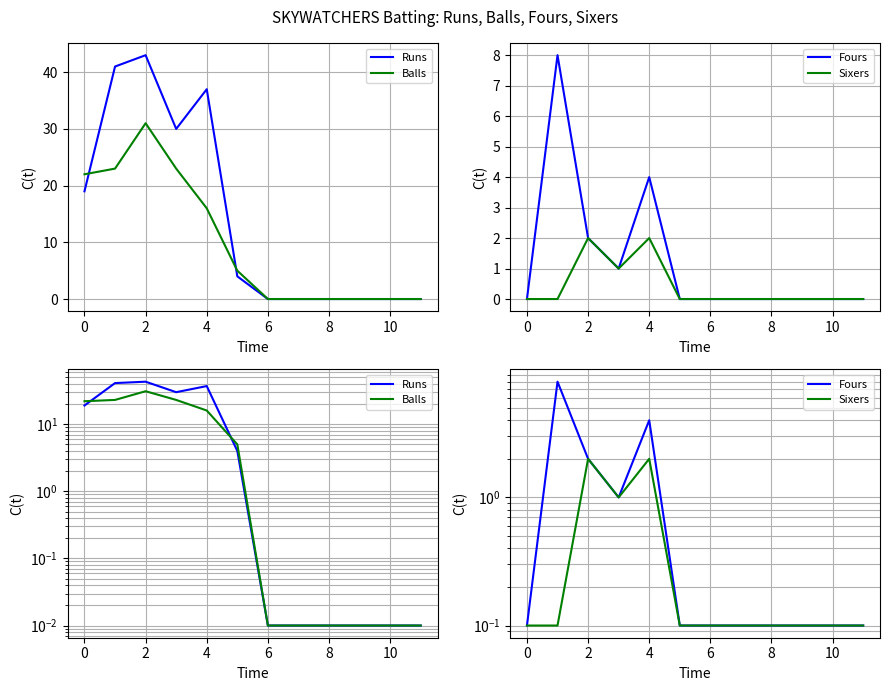

Rank the series at 2 from highest to lowest value.

Runs, Balls, Fours, Sixers